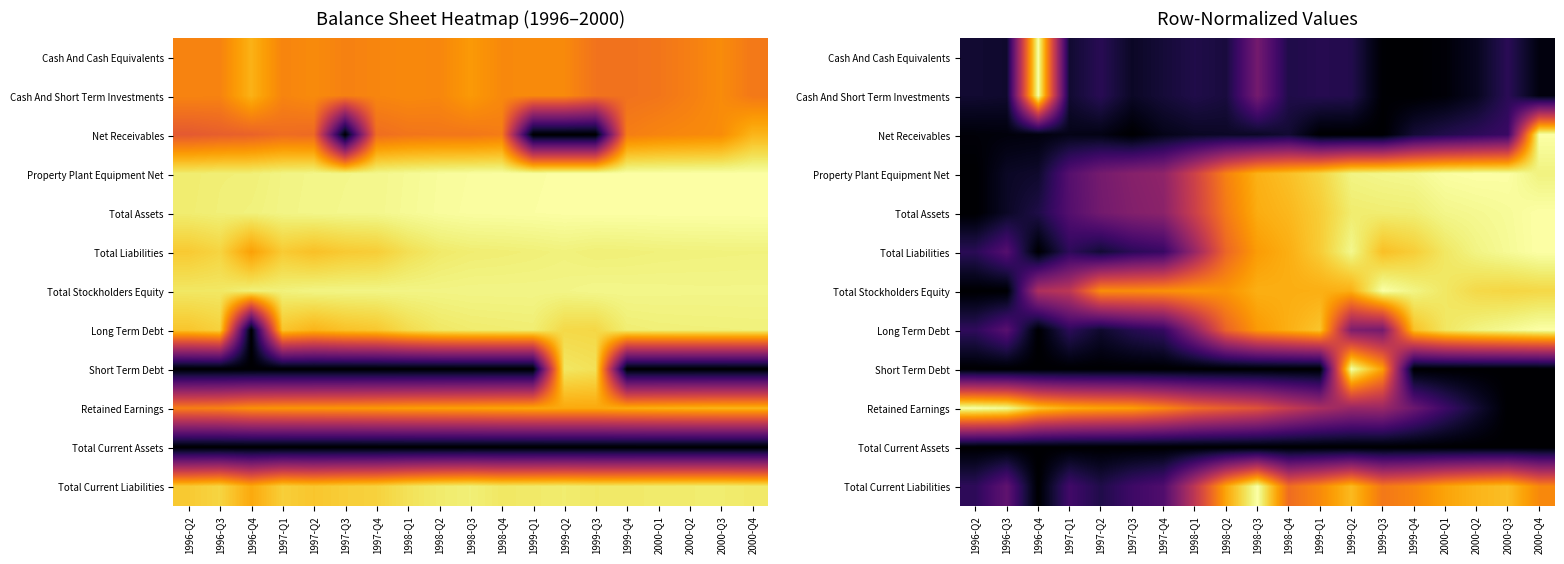

Between 1999-Q4 and 1998-Q4, which is larger?

1998-Q4